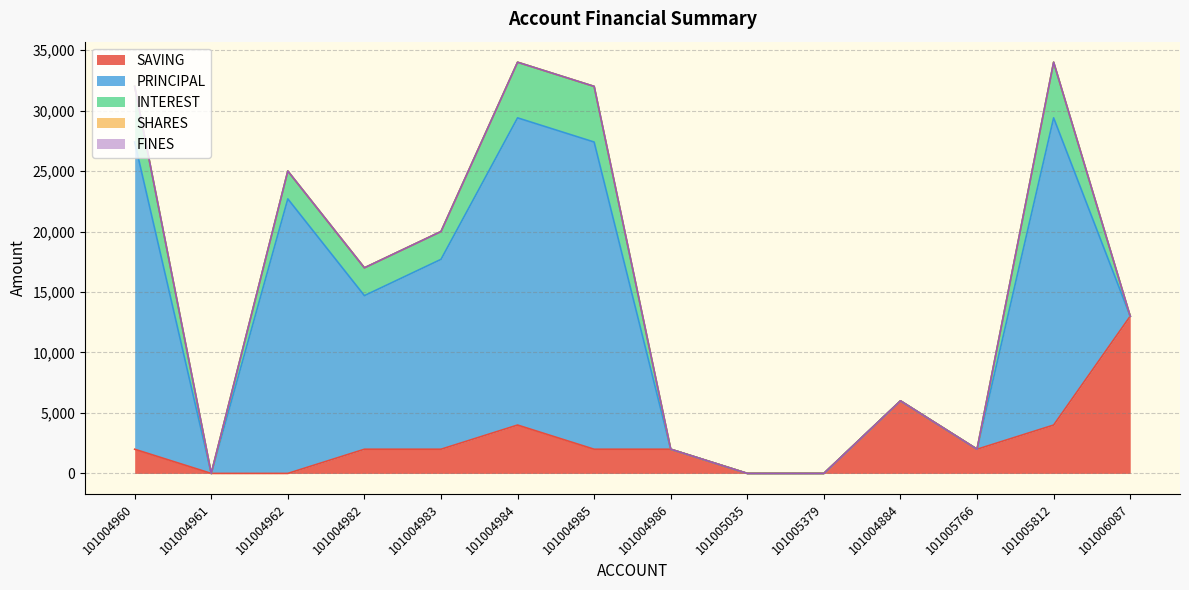

What is the difference between the highest and lowest values at 101005766?

2000